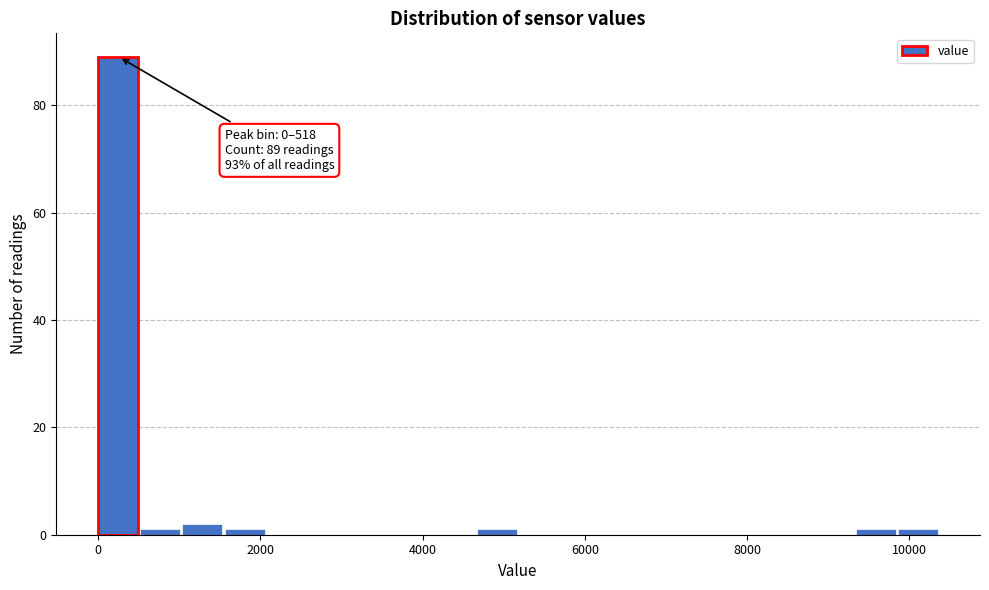

Read against the x-axis, roughly where is the centre of the tallest bar?

200